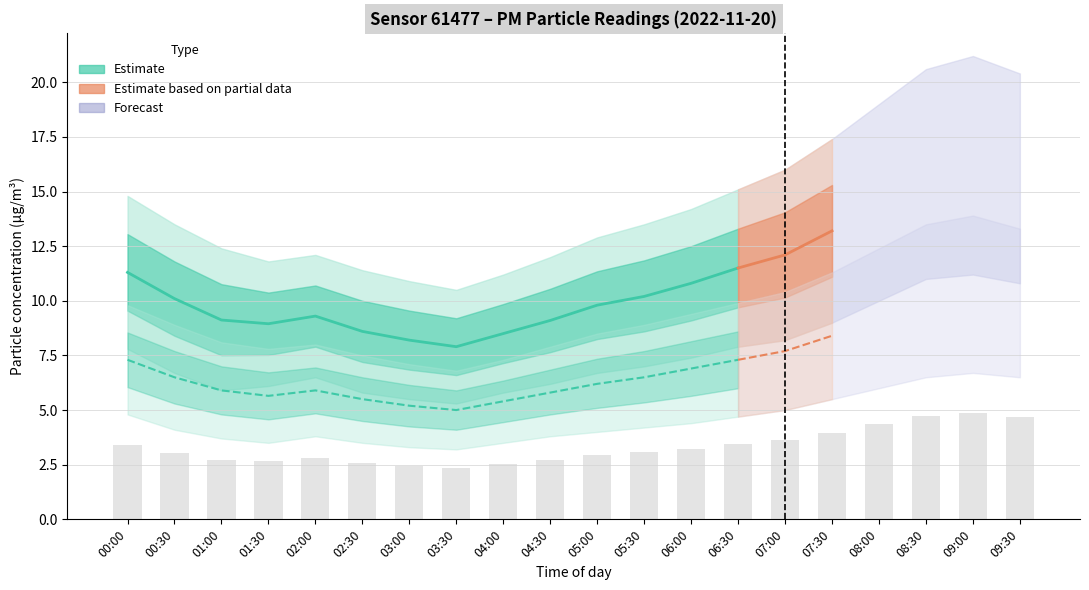

What is the spread (max minus min) of values at 05:00?

3.6